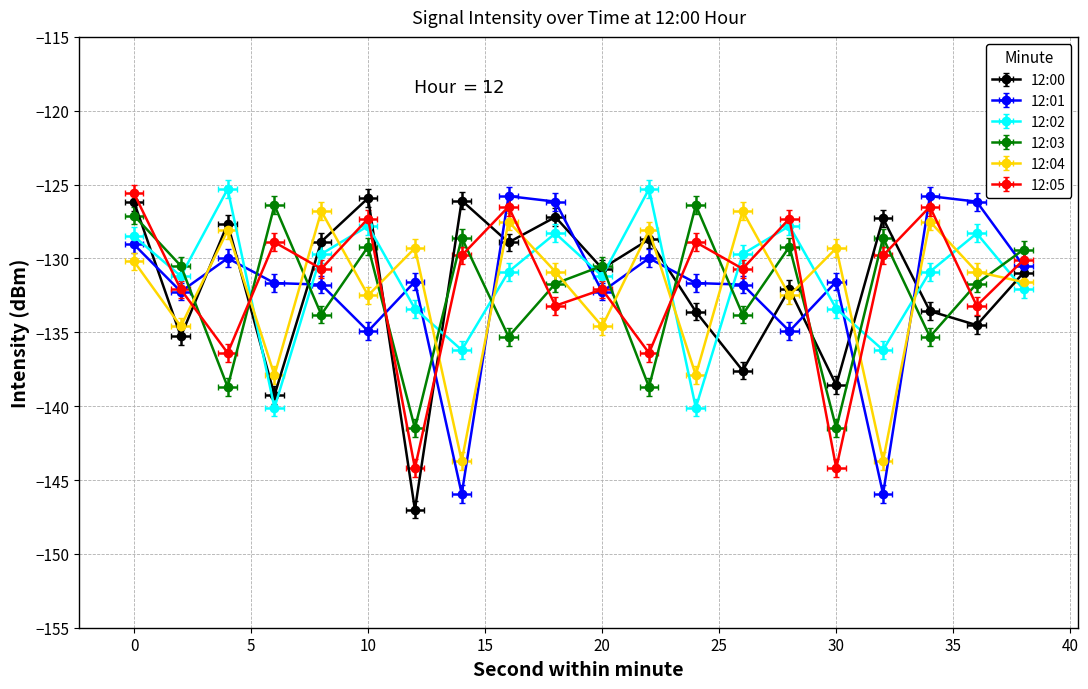

List the series in order of their peak value, lowest first.

12:04, 12:03, 12:00, 12:01, 12:05, 12:02